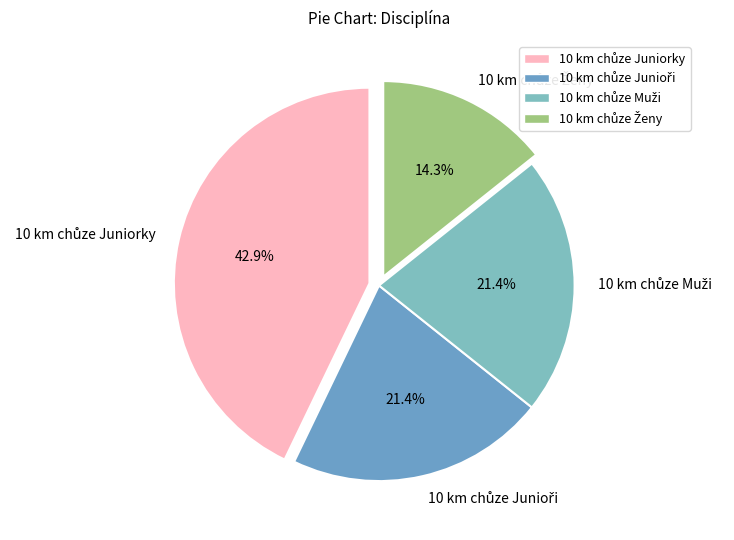

Is there any slice that represents more than half of the pie?

No